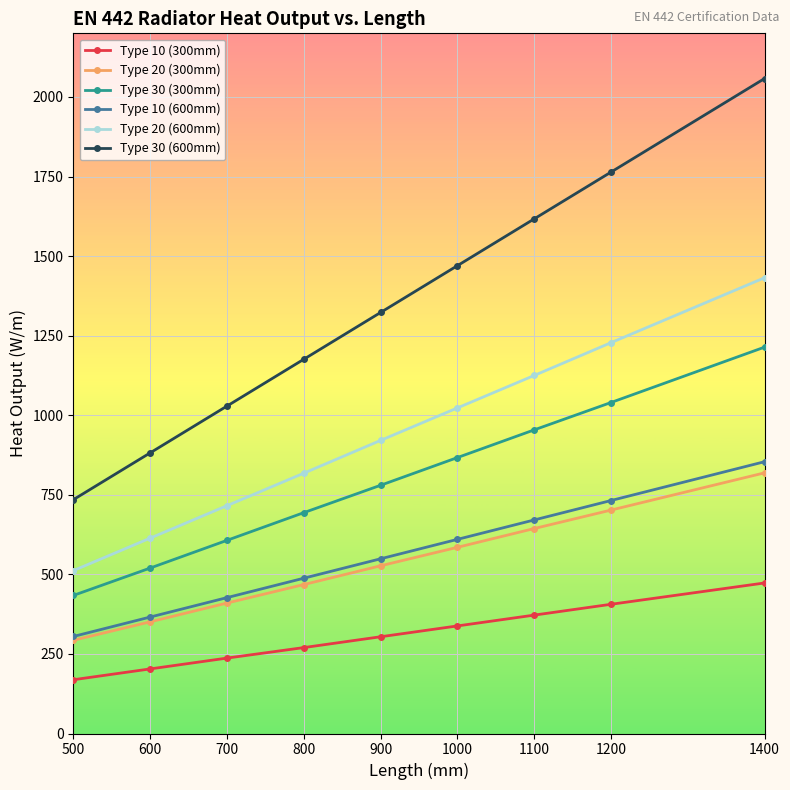

Which series has the widest spread of values?

Type 30 (600mm)